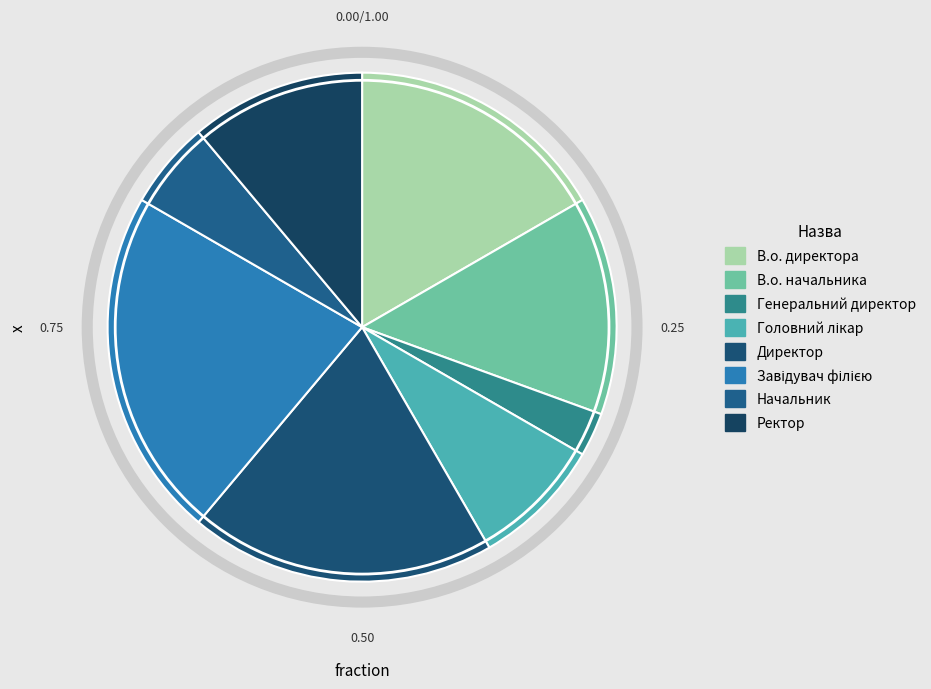

Count the number of slices in the pie.

8